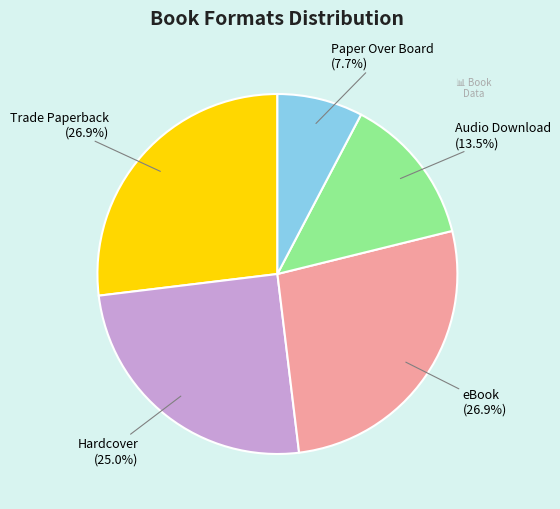

The Paper Over Board slice represents 19% of the pie. True or false?

False